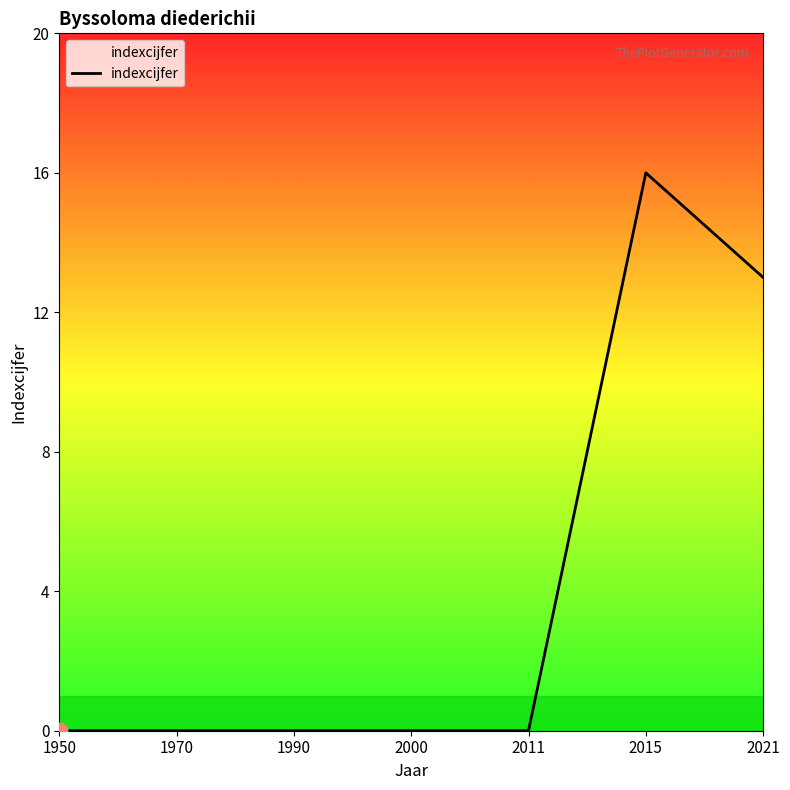

Where is the data nearest to the value 8?

2021